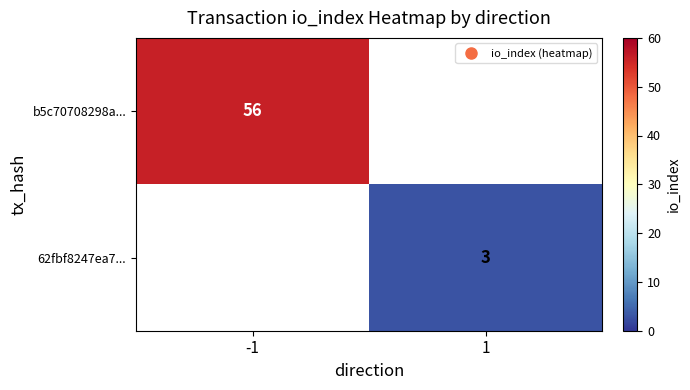

The value of 62fbf8247ea7... at 1 is 2.1. True or false?

False